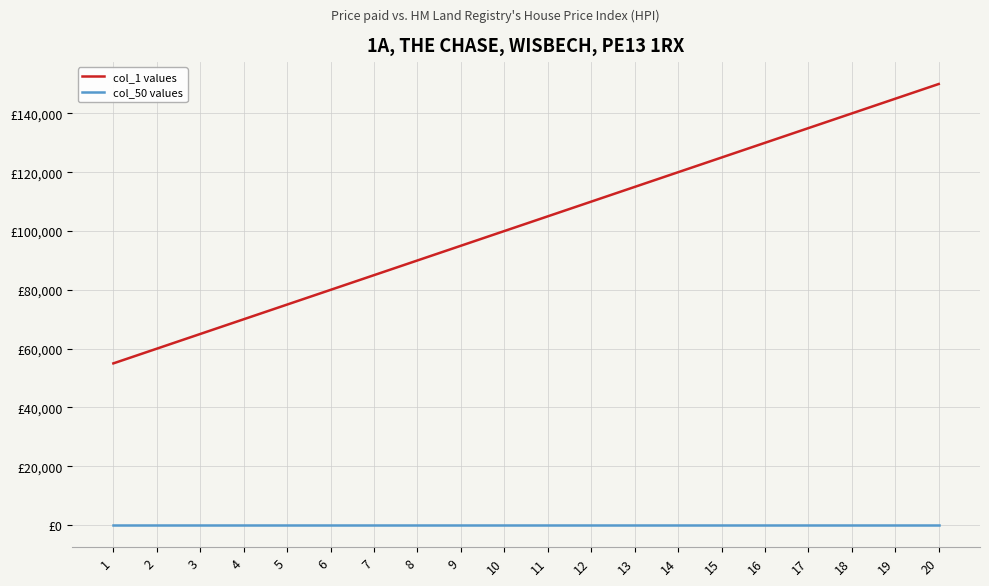

Is this an area chart (filled region under the line)?

No